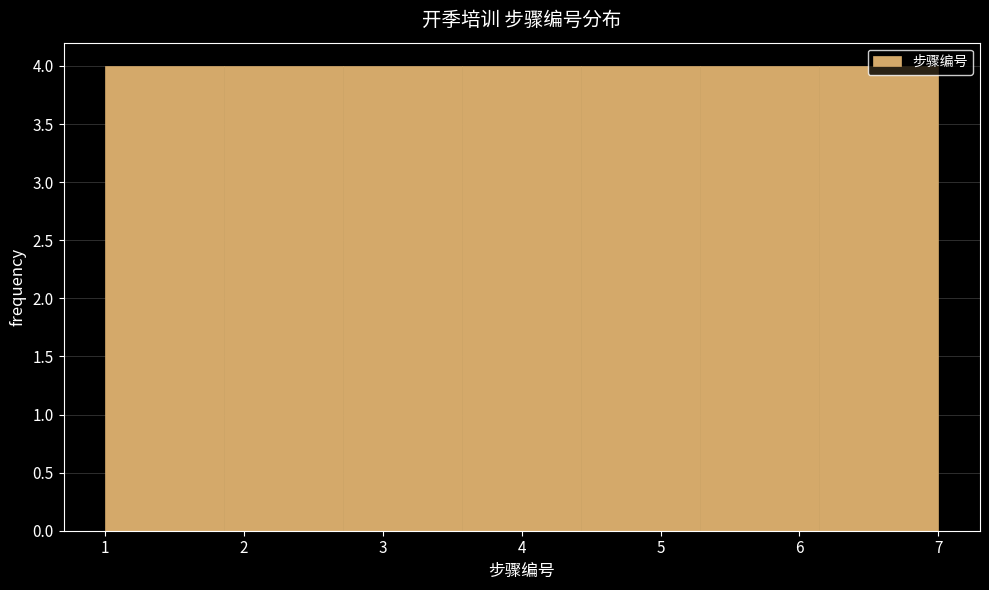

What is the height of the bar covering 1.0 to 1.9 on the x-axis? Neither the bar edges nor the heights are printed on the chart, so give them approximately, as read against the axes.

4